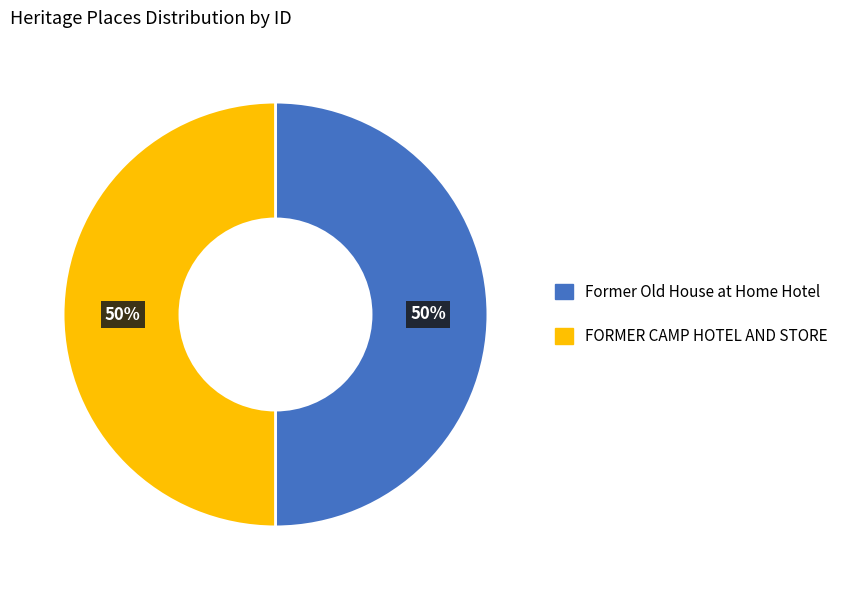

What is the ratio of the value at FORMER CAMP HOTEL AND STORE to the value at Former Old House at Home Hotel?

1.0